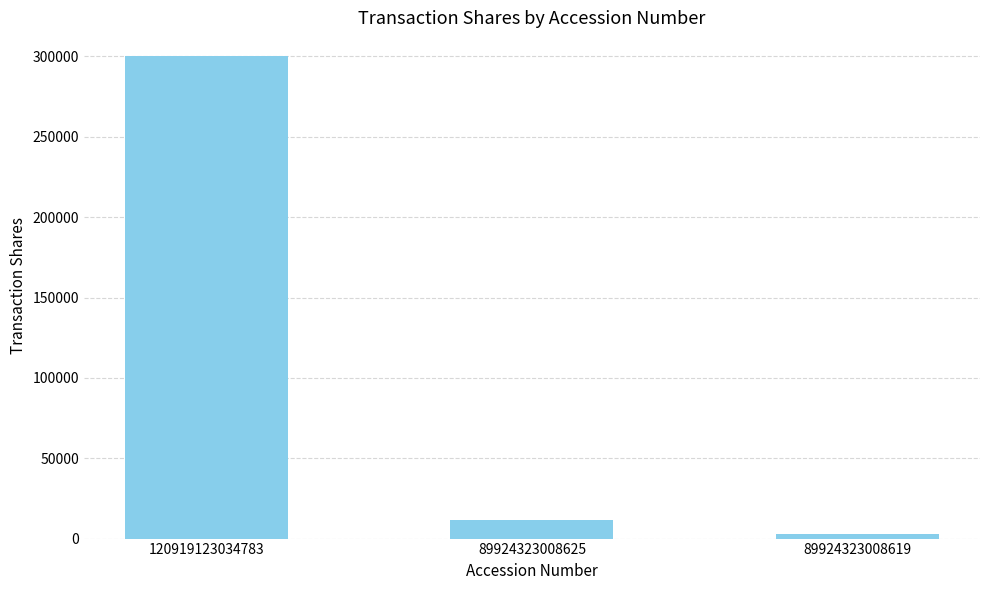

How many data points are less than 11500?

1